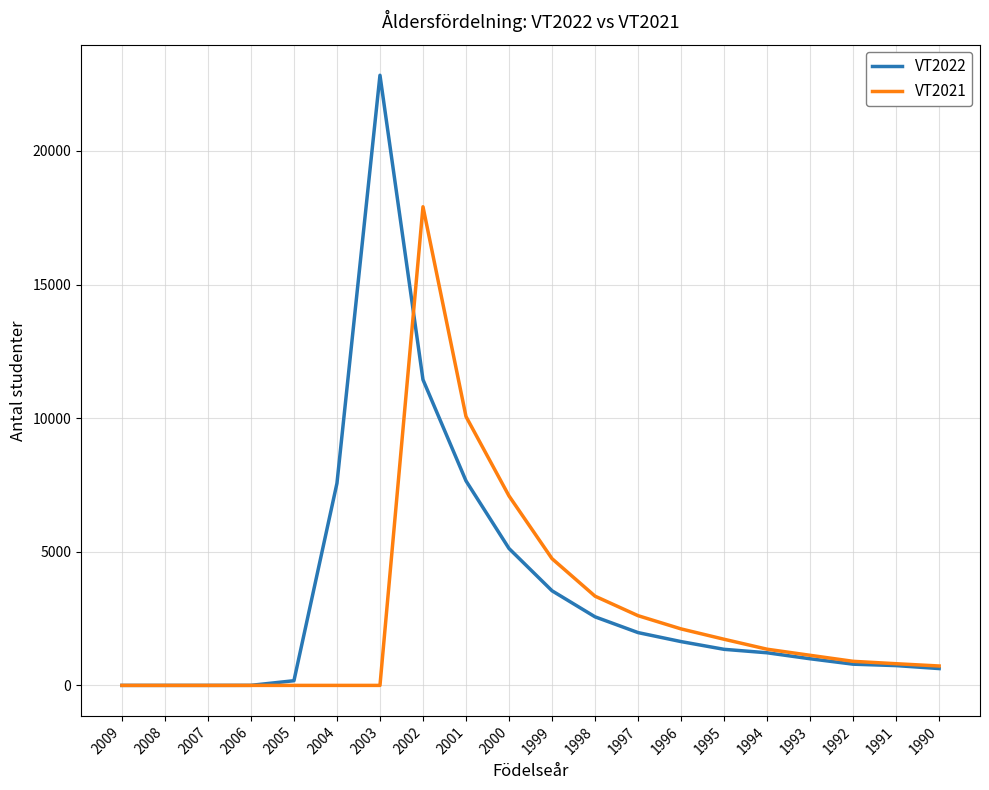

At which category is the sum across all series the highest?

2002